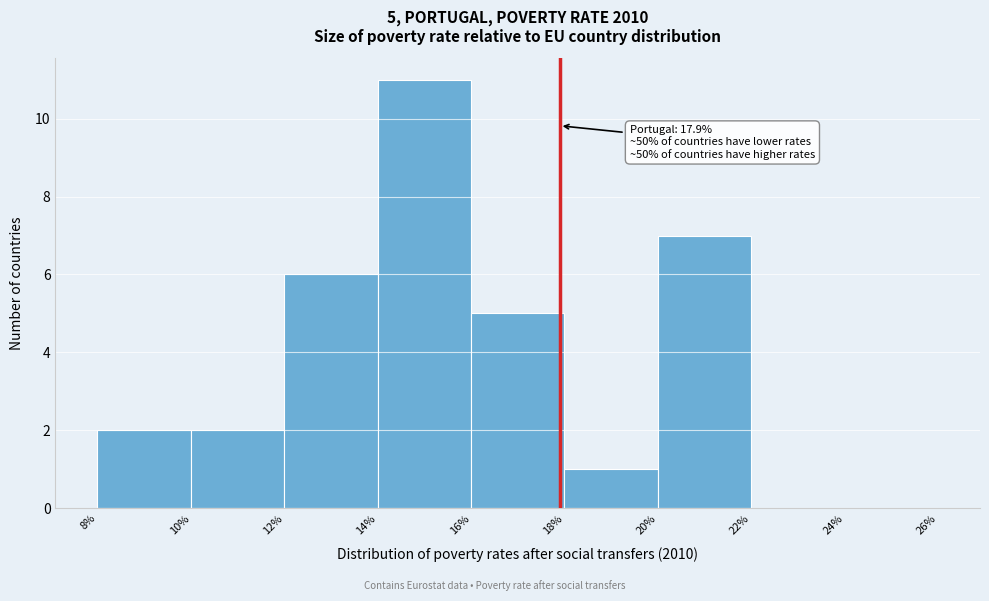

Which range on the x-axis has the tallest bar?

14% to 16%